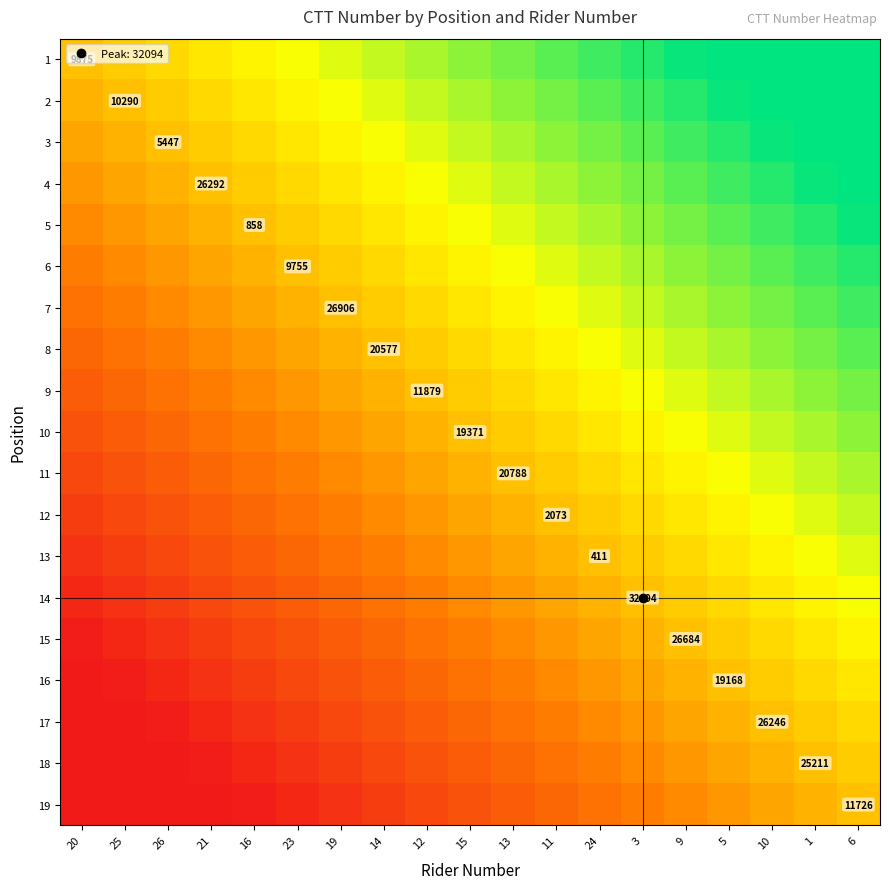

At which category does the chart reach its minimum across all series?

20